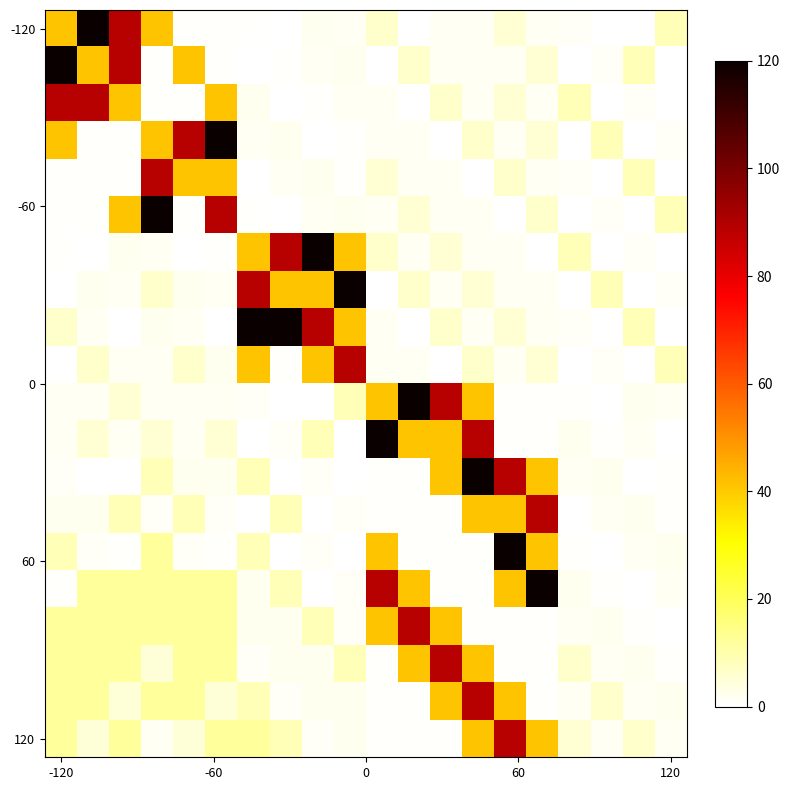

How many data points does each series have?

20